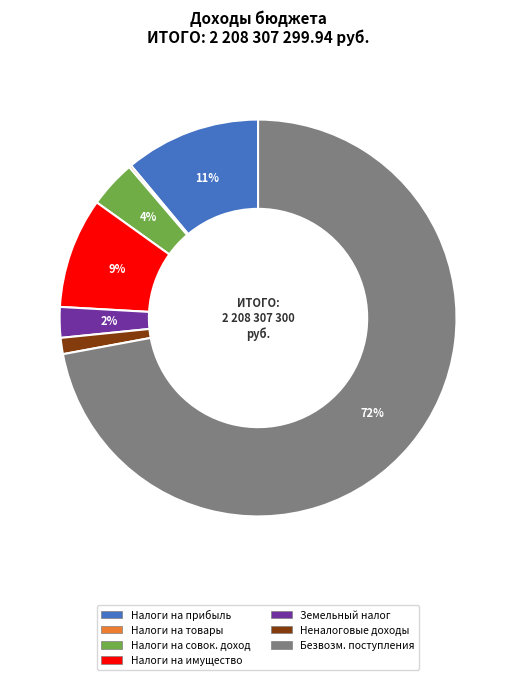

Which slice is the largest?

Безвозм. поступления